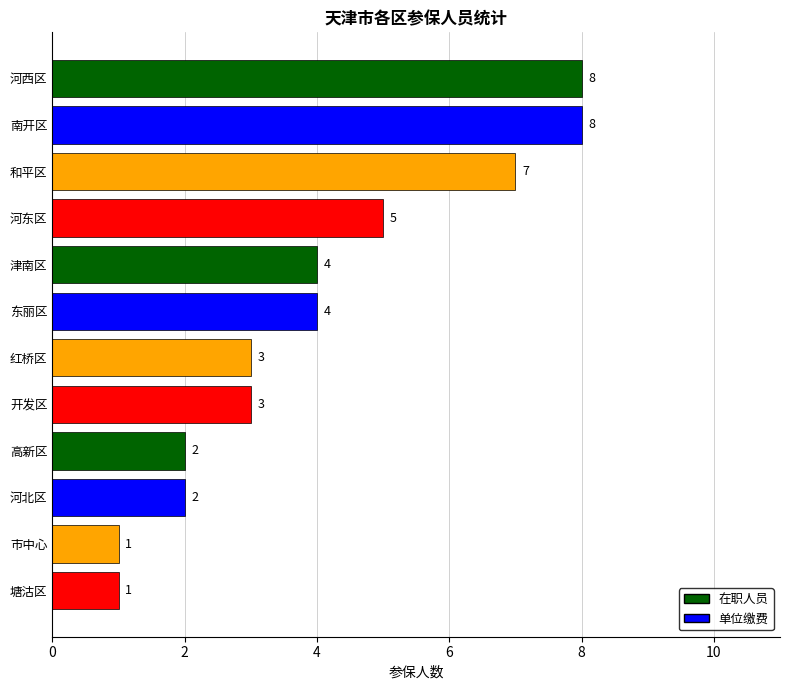

How many data points are less than 4?

6